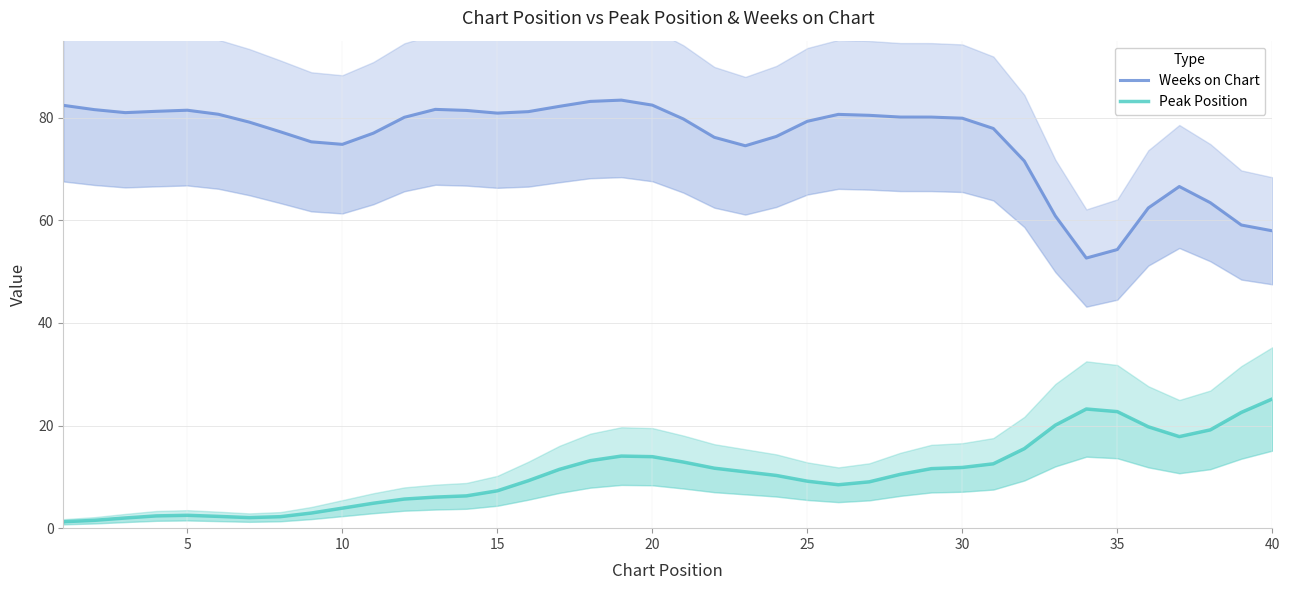

Rank the series by their average value, from lowest to highest.

Peak Position, Weeks on Chart